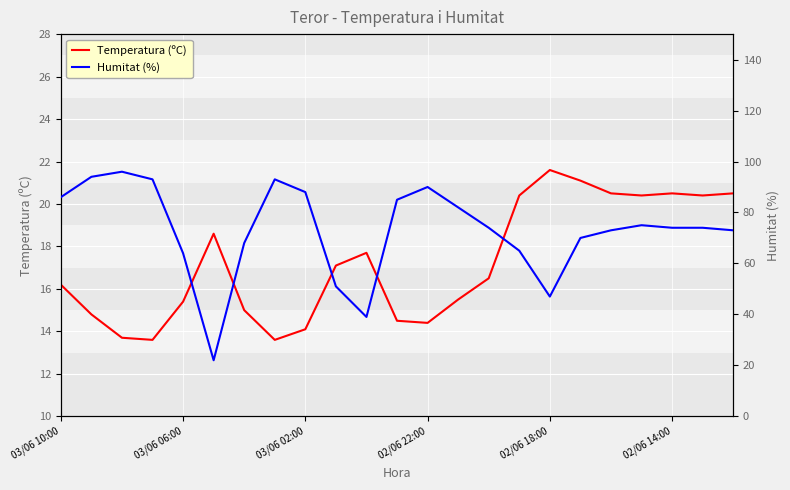

What are all the series names shown in the legend?

Temperatura (ºC), Humitat (%)